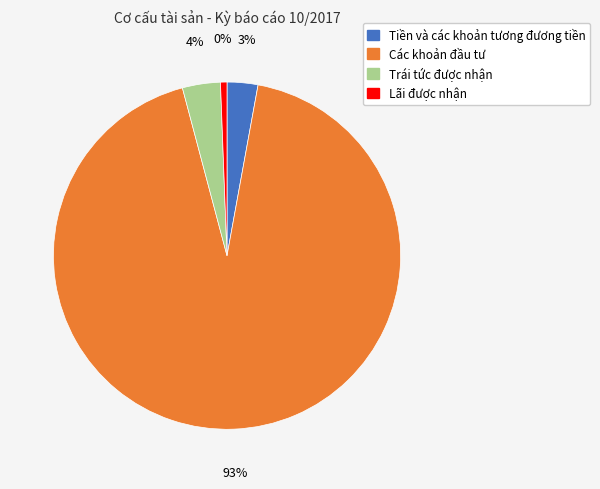

What percentage is the Lãi được nhận slice, to the nearest percent?

1%